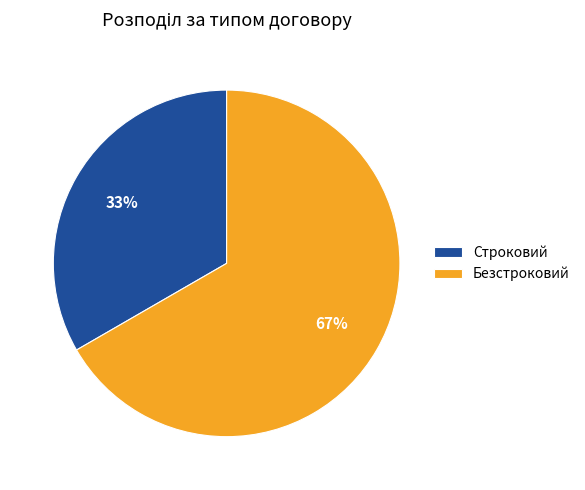

To the nearest percent, what percentage of the pie is Строковий?

33%